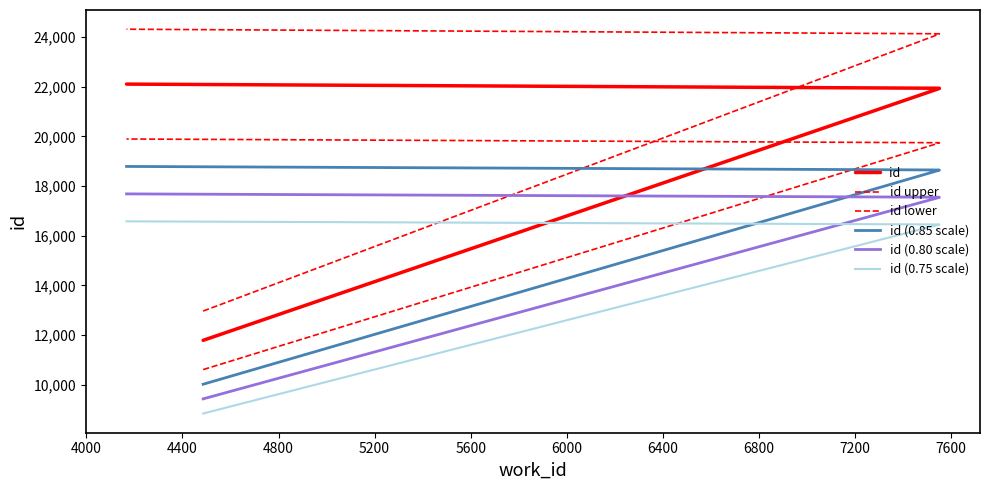

Is the value of id (0.75 scale) at 4800 greater than the value of id (0.80 scale) at 4000?

No